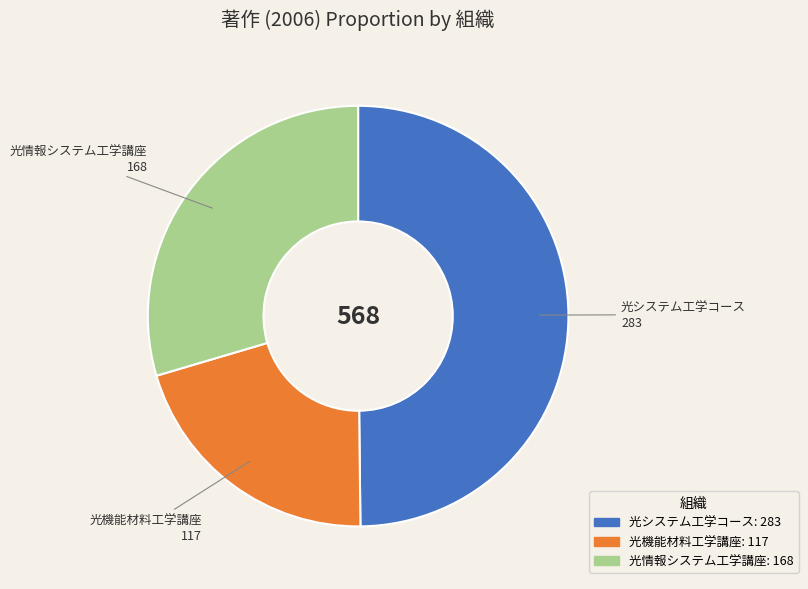

Which slice is the largest?

光システム工学コース